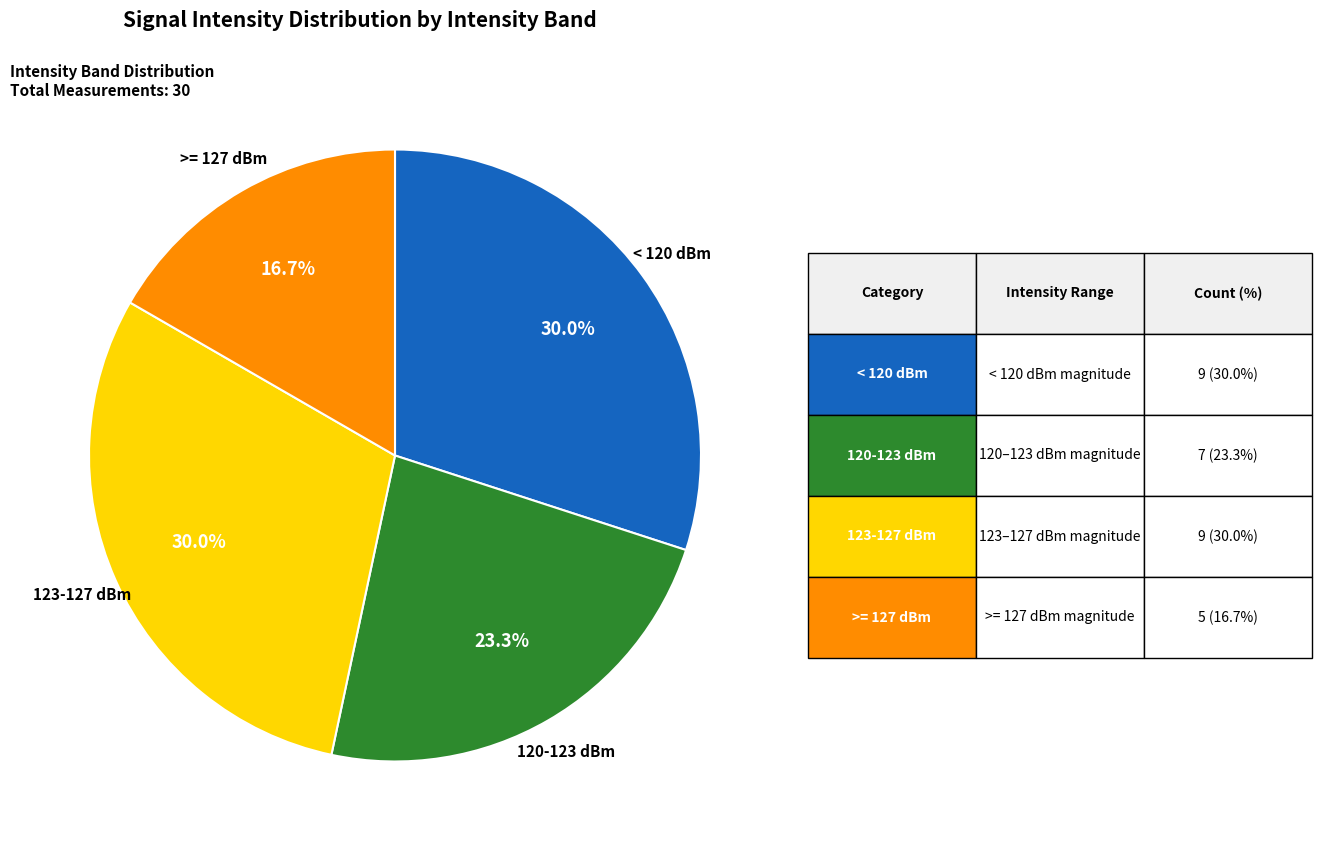

Does any single category account for the majority?

No